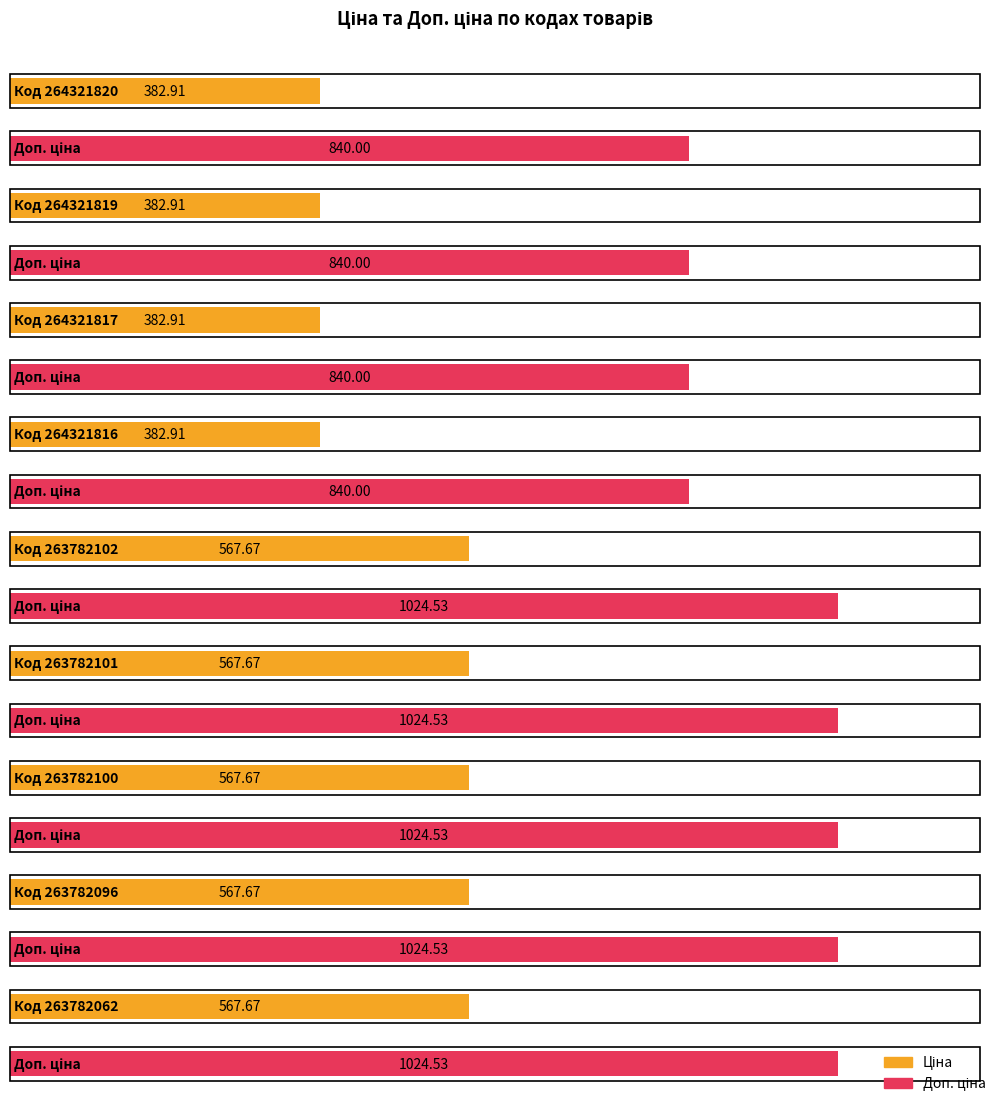

Reading right to left, transcribe all the data shown in this chart.

Ціна: 567.7	567.7	567.7	567.7	567.7	382.9	382.9	382.9	382.9
Доп. ціна: 1024.5	1024.5	1024.5	1024.5	1024.5	840.0	840.0	840.0	840.0